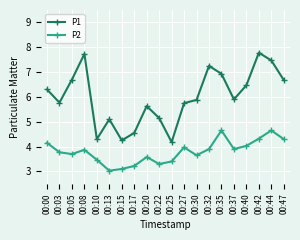

What is the difference between the maximum and minimum values in the P2 series?

1.6